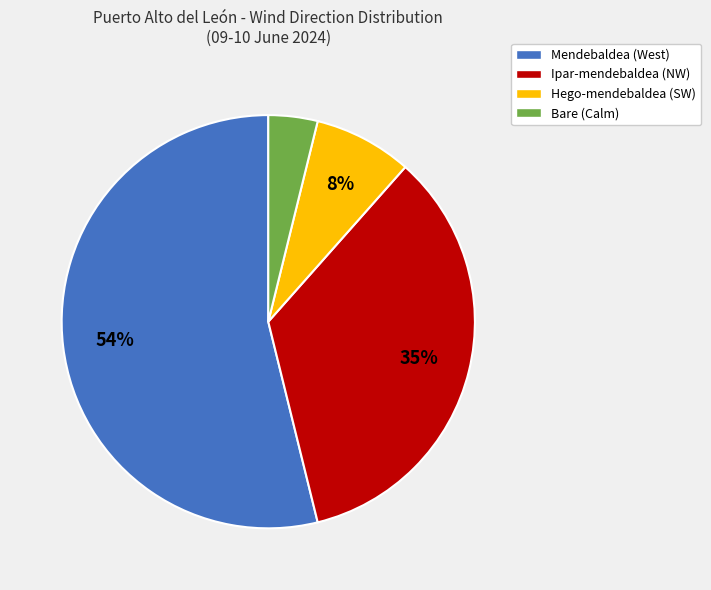

Does any single category account for the majority?

Yes